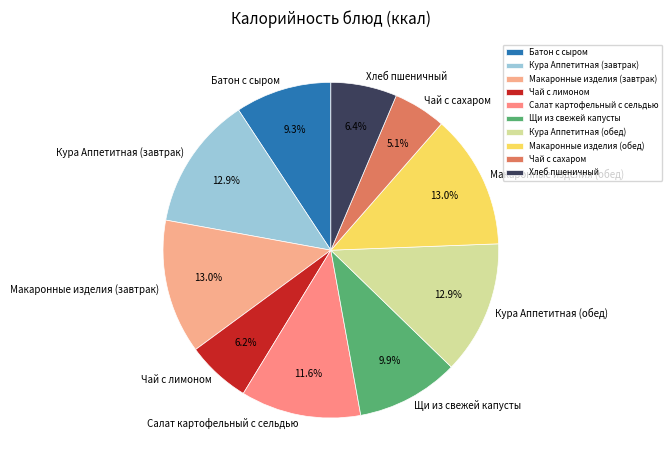

To the nearest percent, what is the difference between the largest and smallest slice percentages?

8%